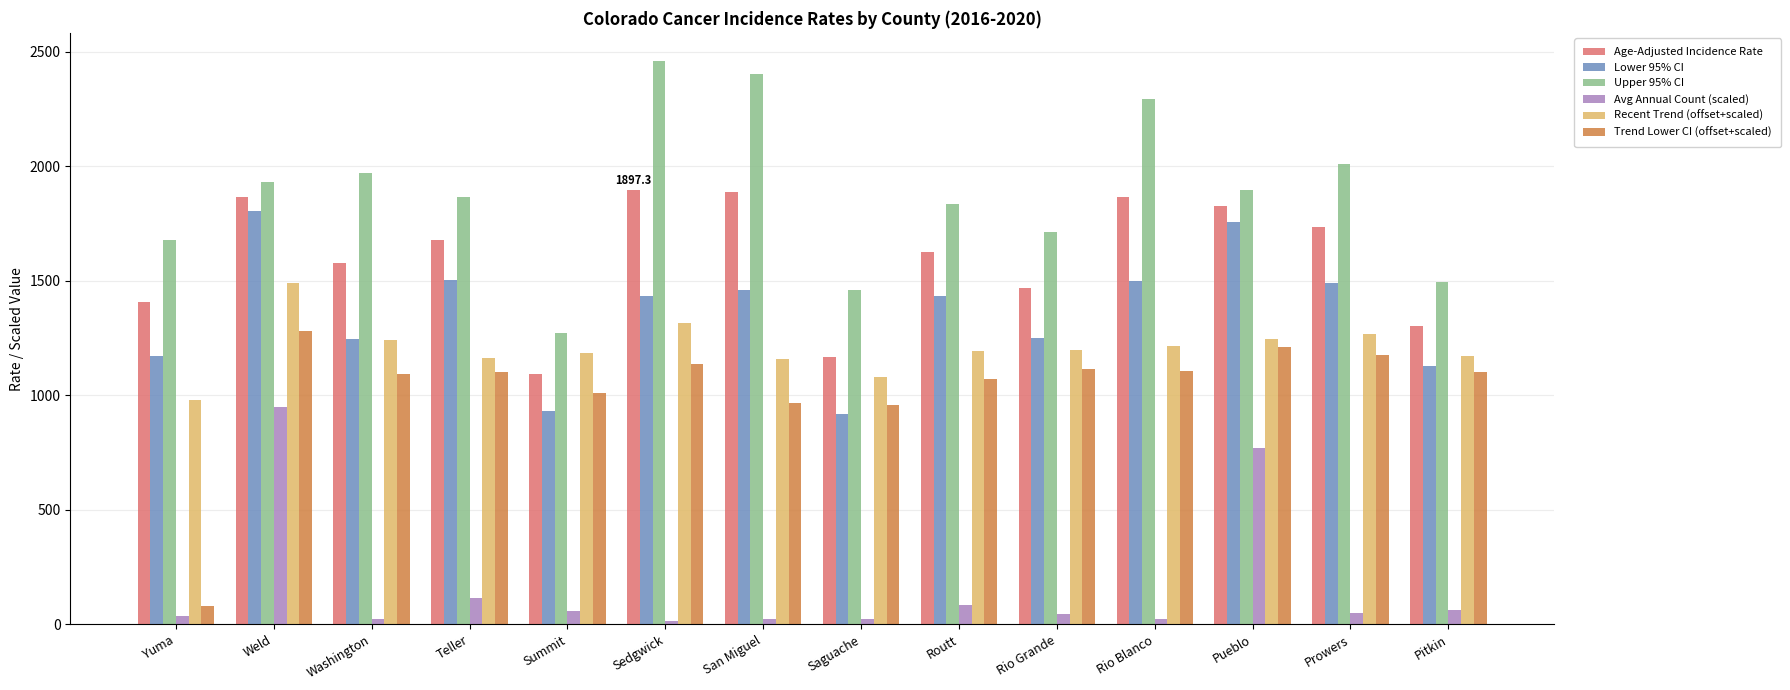

Where does the Lower 95% CI series first go above 1434?

Weld